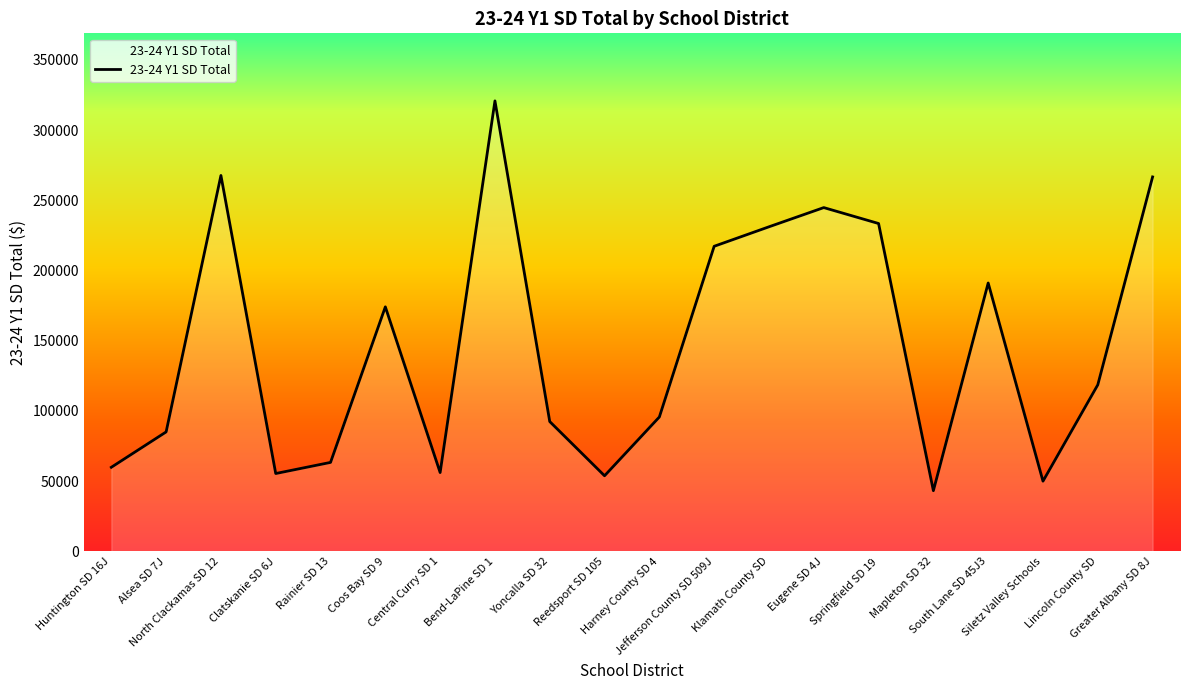

Does the chart display data point markers on the line(s)?

No